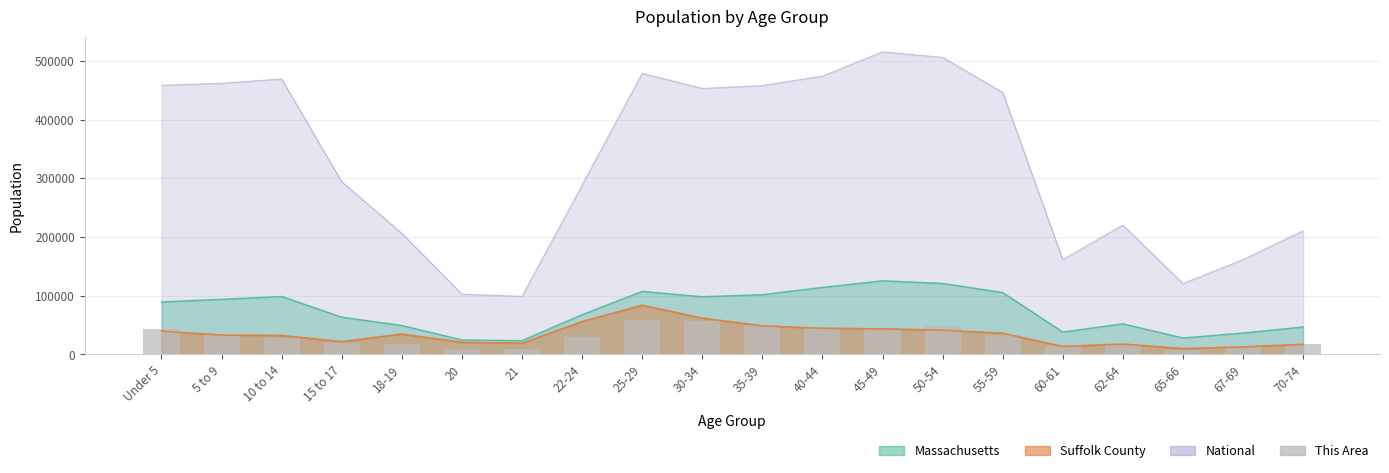

What is the smallest value displayed?

8239.1